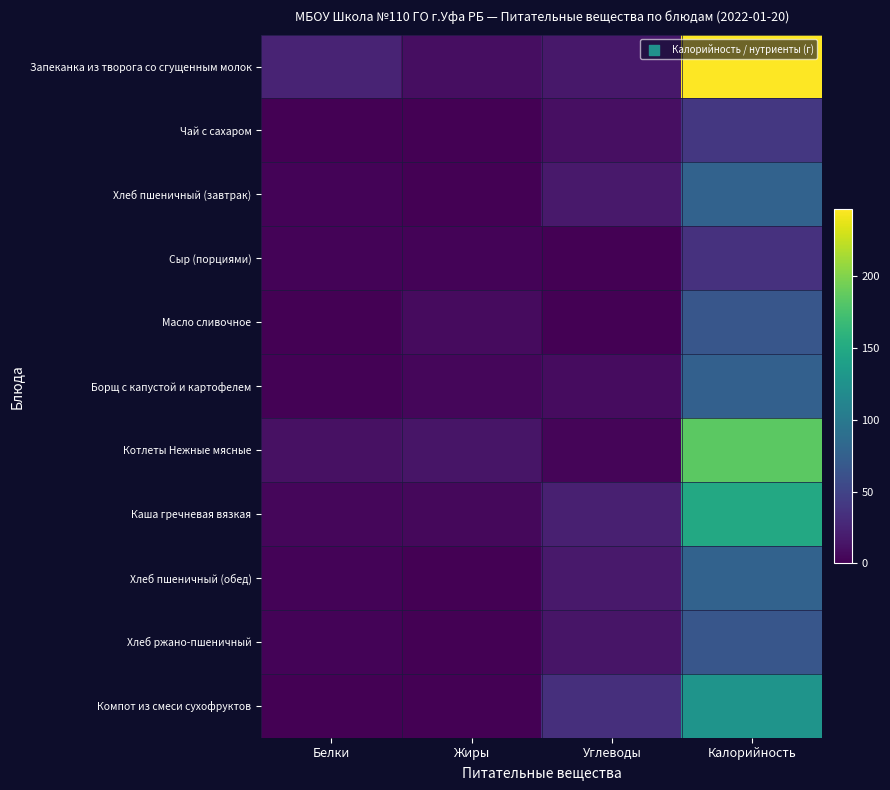

Between Белки and Углеводы, which is larger?

Белки